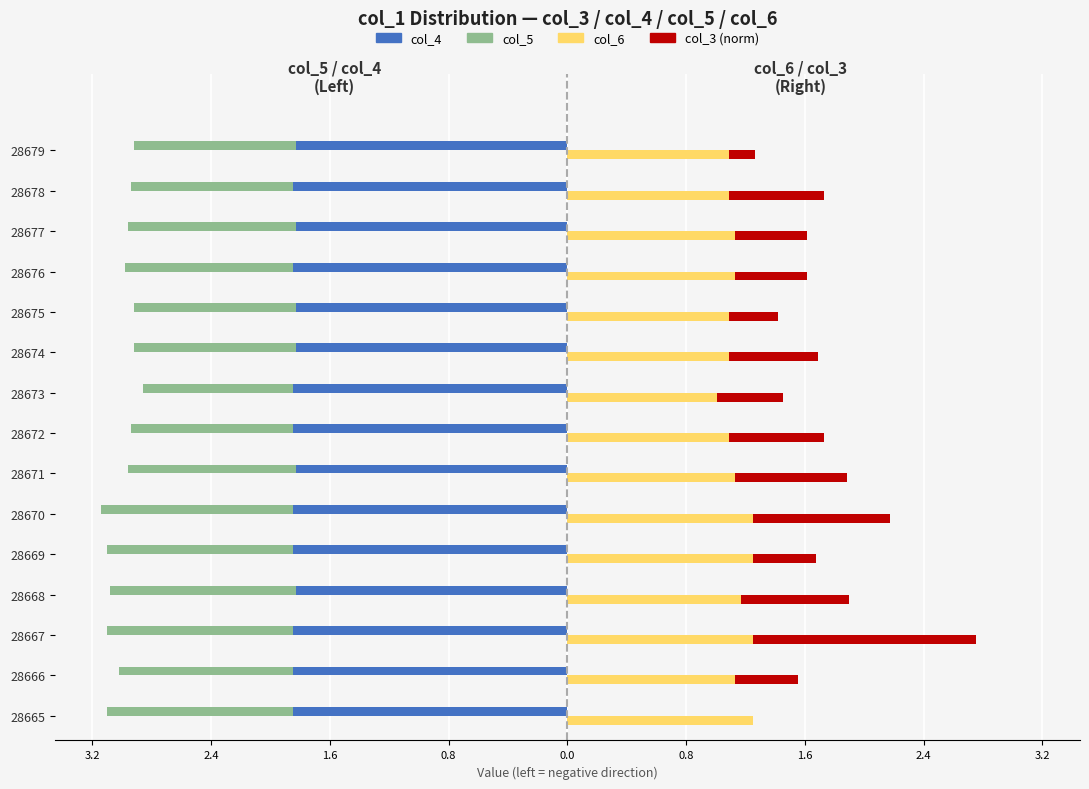

At how many categories does at least one series exceed 0?

15